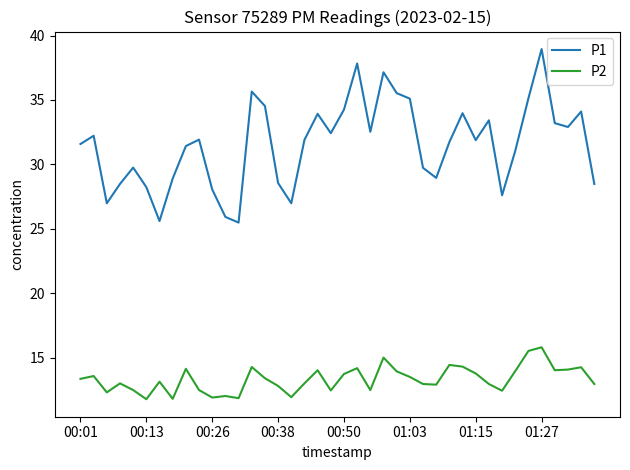

How many interior local peaks does the P1 series have?

11